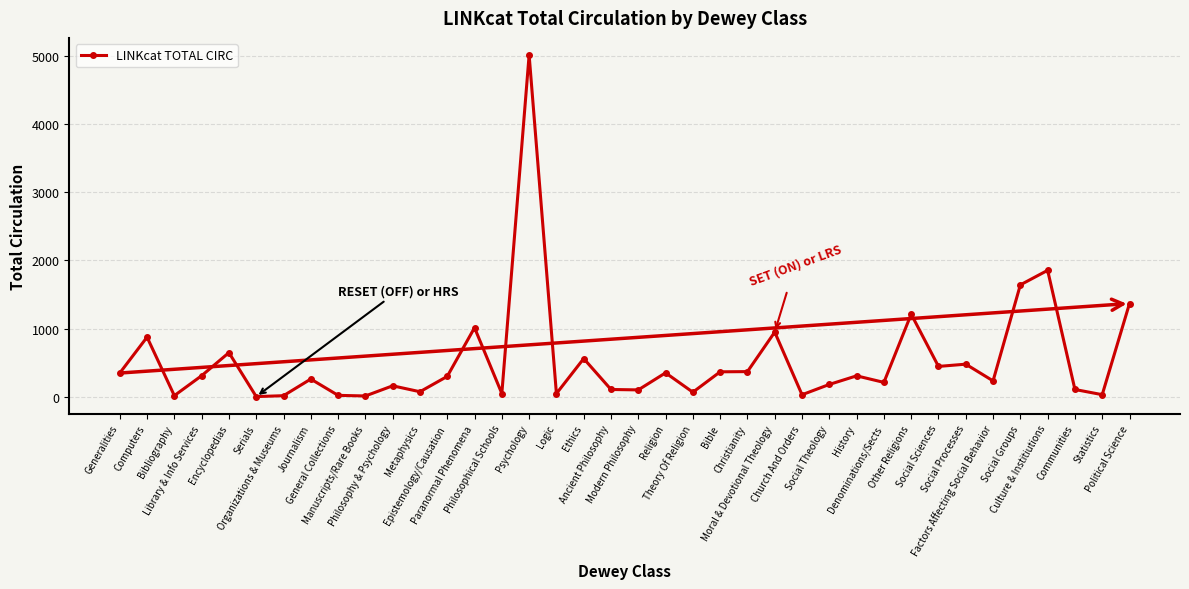

Where does the data first go above 301?

Generalities